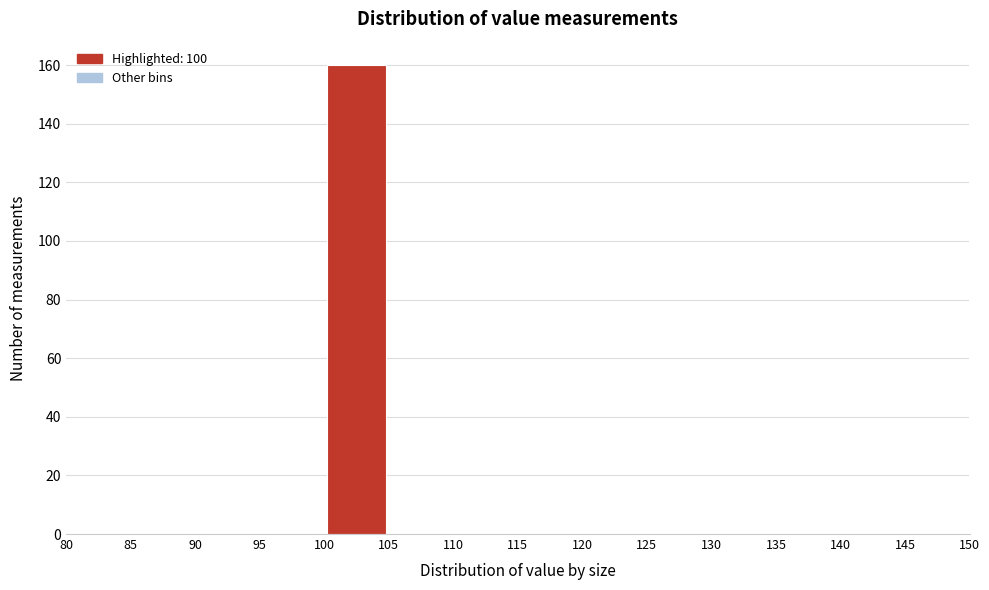

Reading left to right, transcribe this chart: for each bar, give the range it covers on the x-axis and its height. The values are not printed on the chart, so give them approximately, as read against the axis.

80 to 85: 0
85 to 90: 0
90 to 95: 0
95 to 100: 0
100 to 105: 160
105 to 110: 0
110 to 115: 0
115 to 120: 0
120 to 125: 0
125 to 130: 0
130 to 135: 0
135 to 140: 0
140 to 145: 0
145 to 150: 0